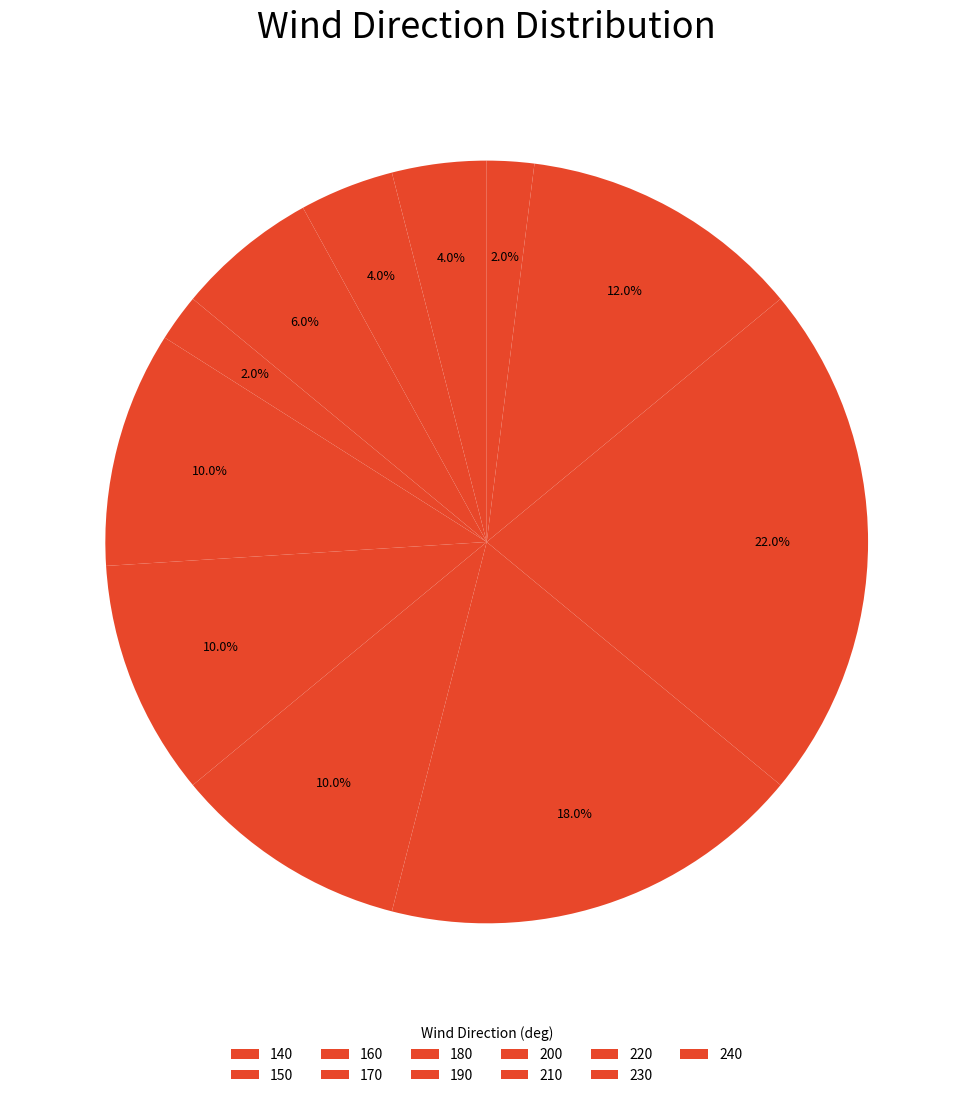

Is the sum of 180 and 140 greater than half?

No